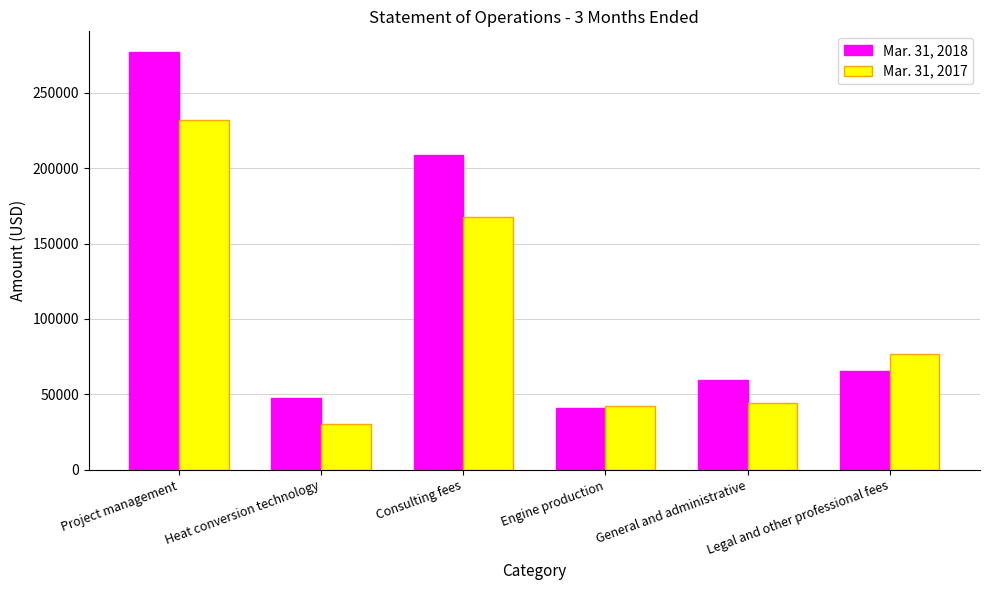

Is it true that Mar. 31, 2017 equals 44576 at General and administrative?

True